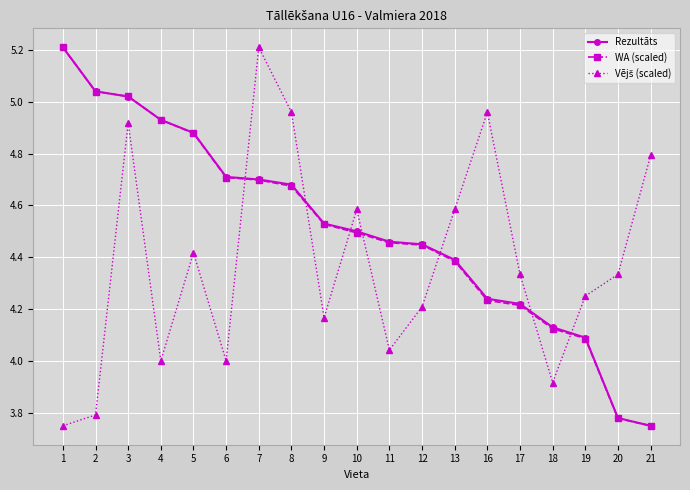

Between 4 and 9, which series saw the biggest shift?

WA (scaled)